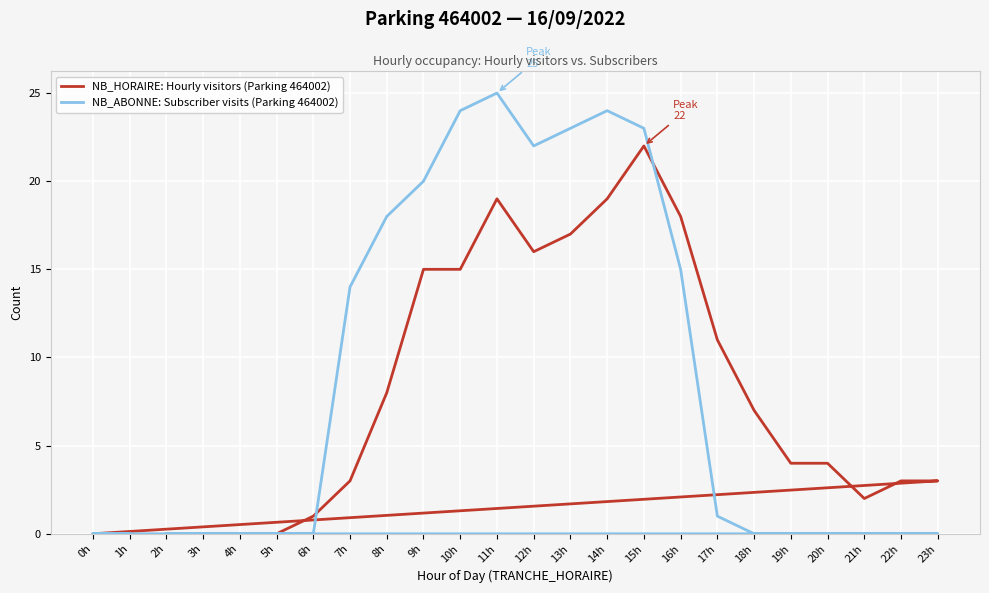

What is the sum of all NB_ABONNE: Subscriber visits (Parking 464002) values?

209